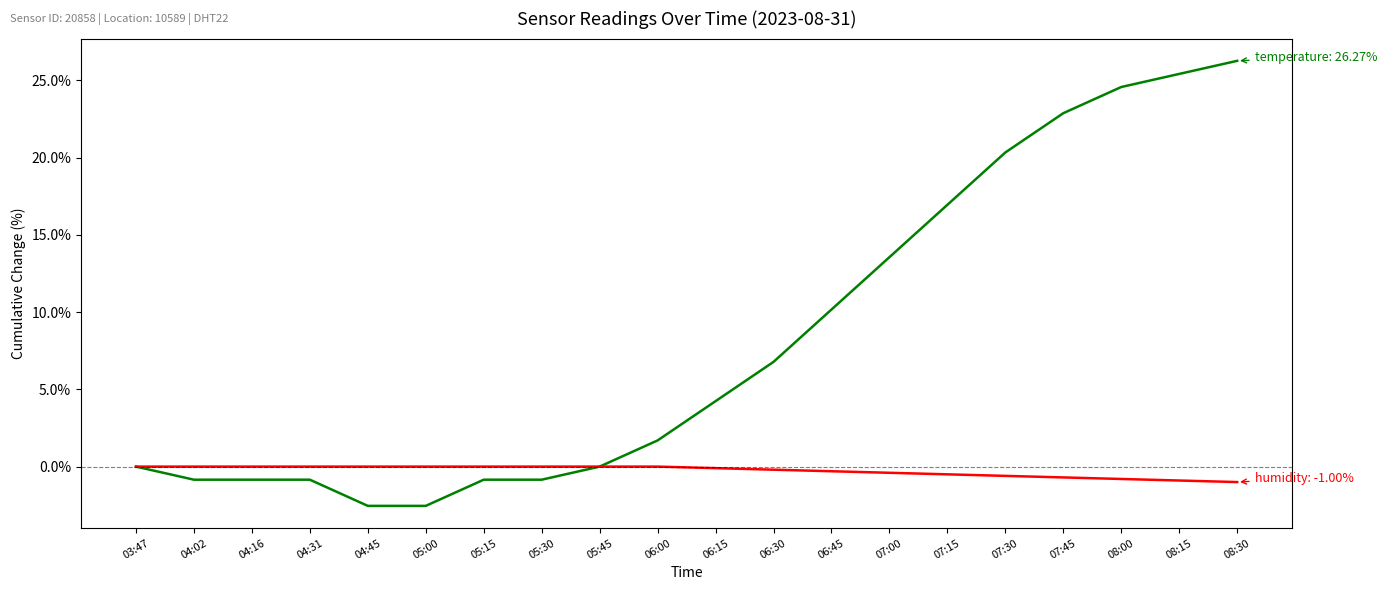

What position from the left is 05:15?

7